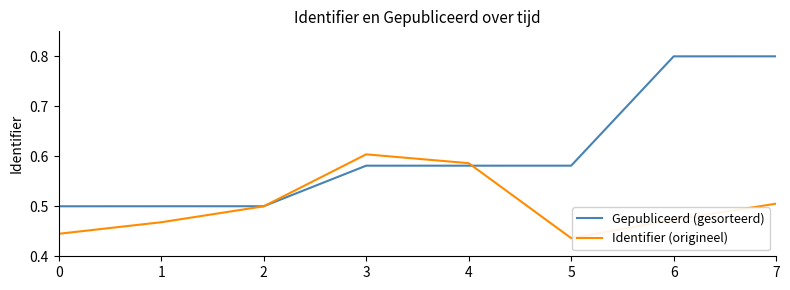

How many lines are shown in the chart?

2